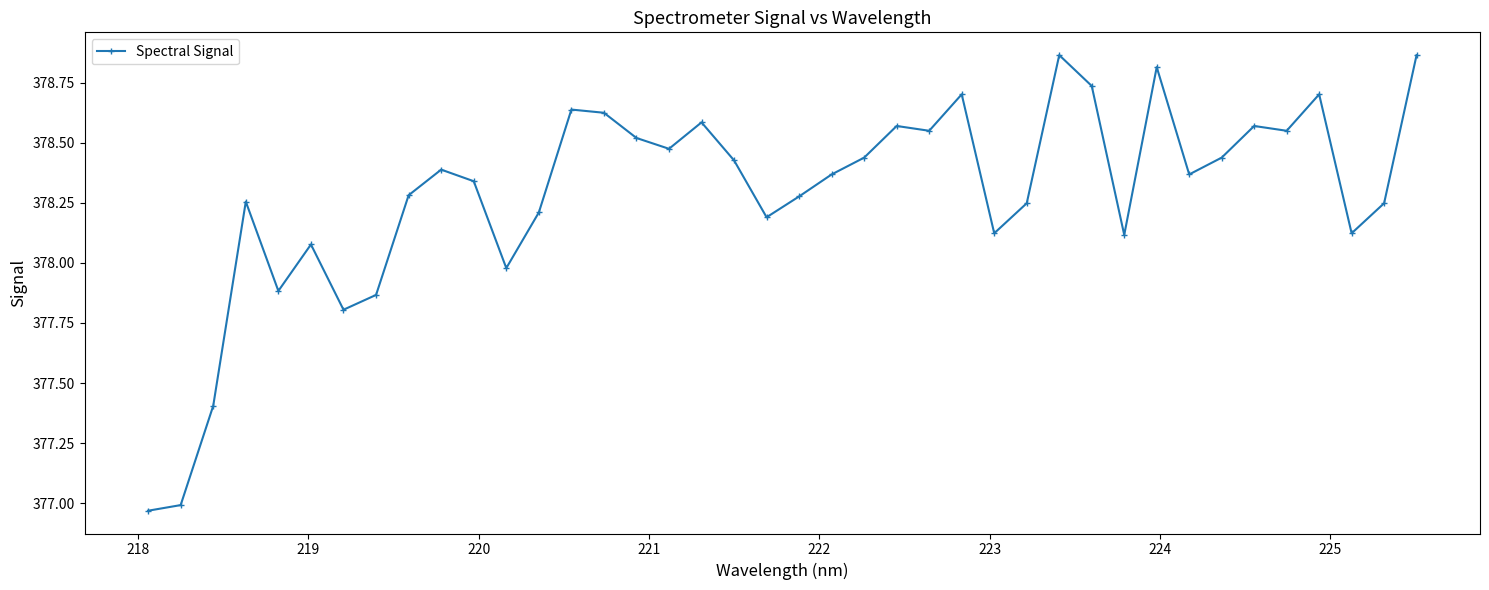

What is the value of the 3rd point from the left?

377.4